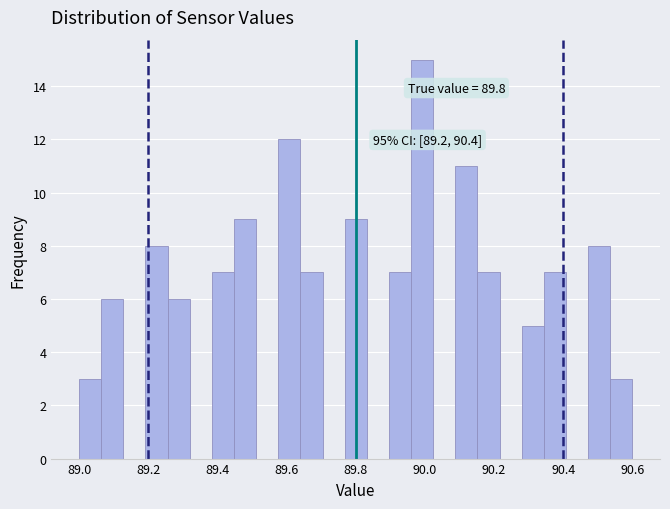

Read against the x-axis, roughly where is the centre of the tallest bar?

90.00